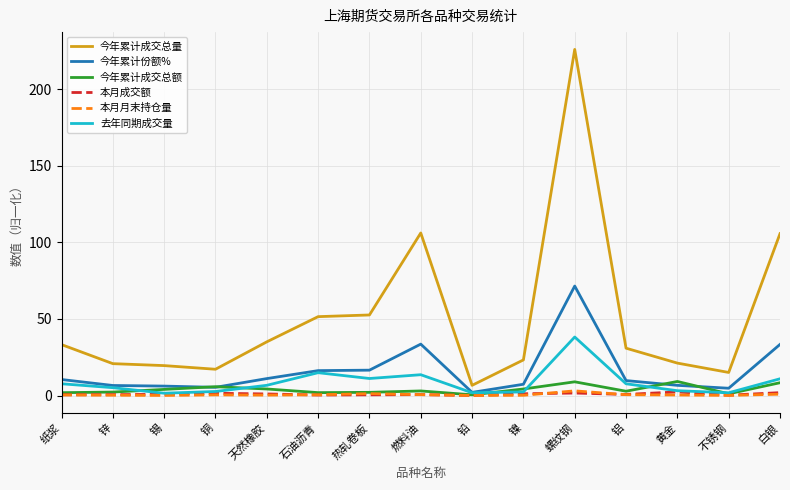

What is the lowest value of the 今年累计成交总量 series?

6.7